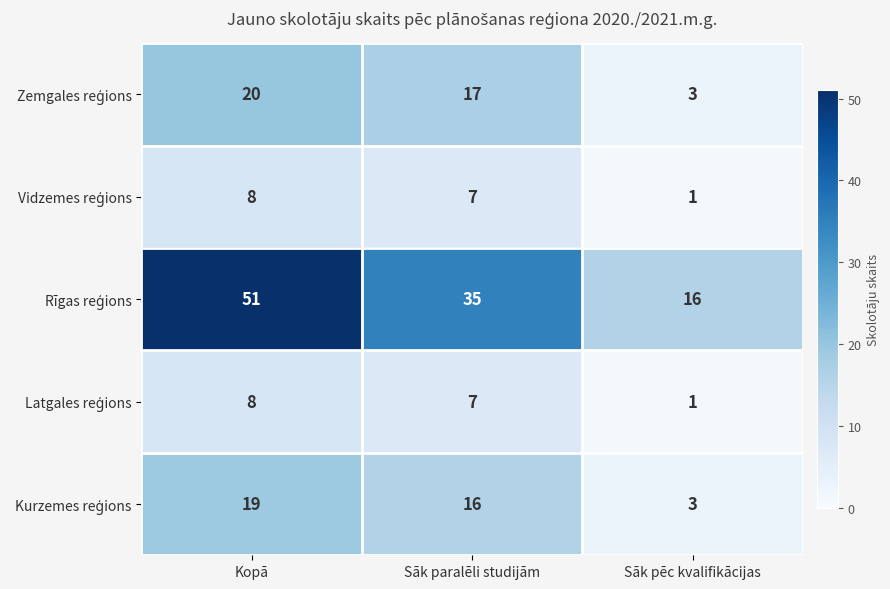

What is the total value across all series at Kopā?

106